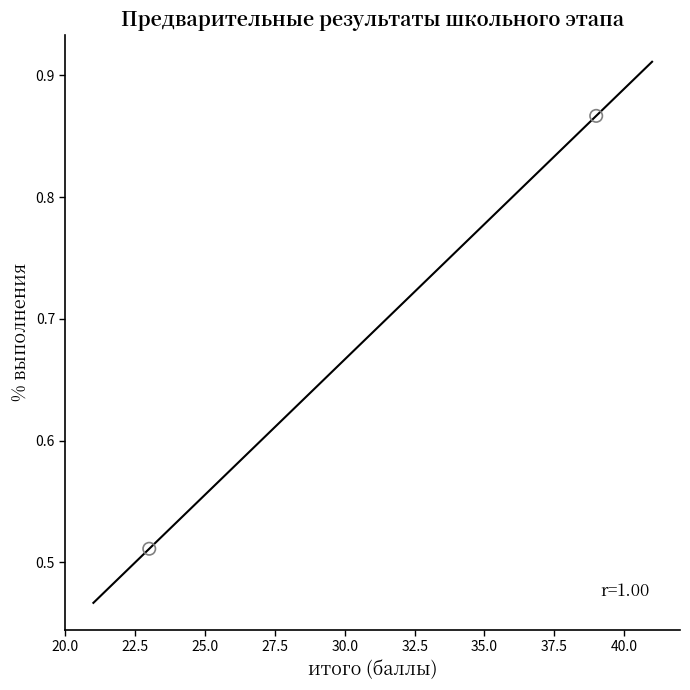

What is the average Y value?

0.7